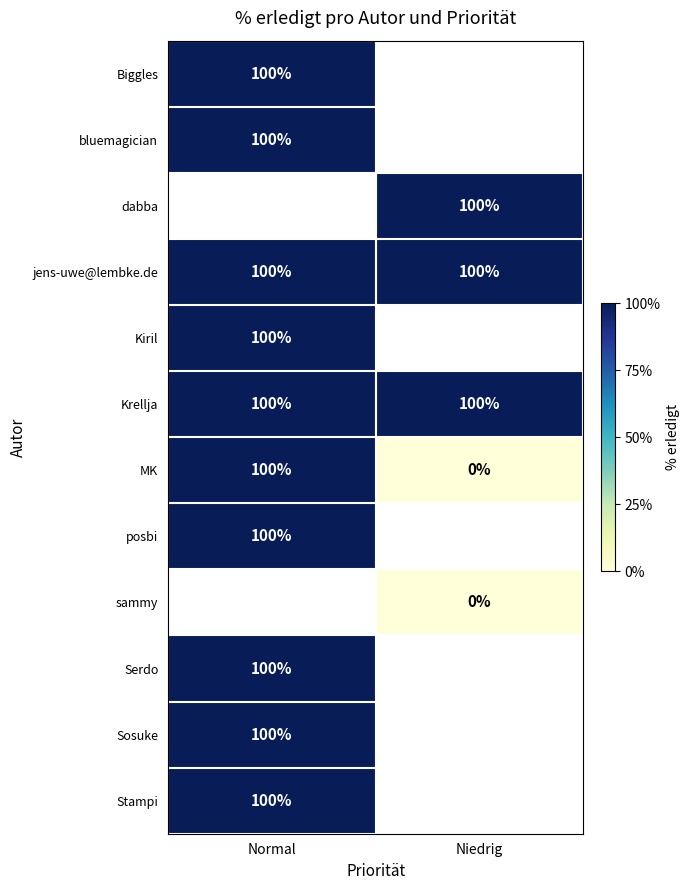

What is the highest value of the jens-uwe@lembke.de series?

100